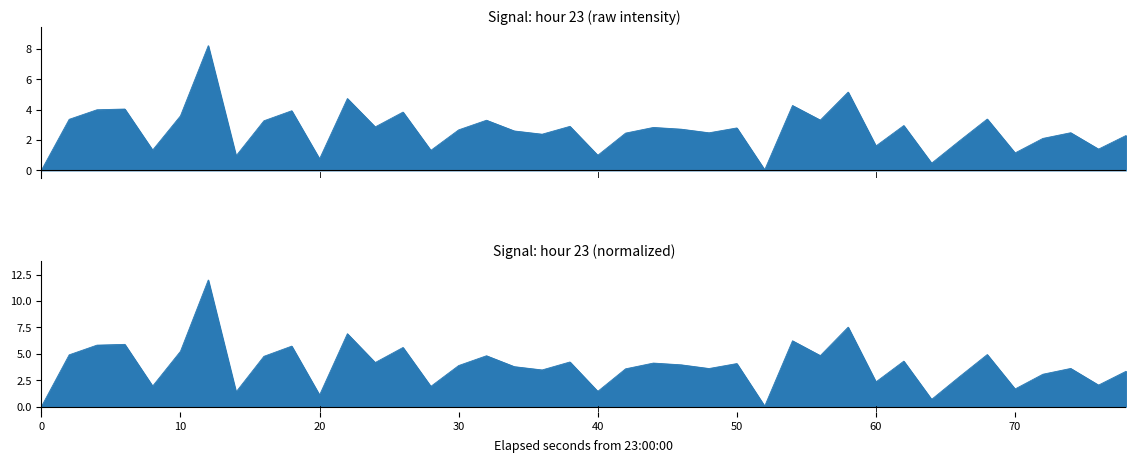

How many distinct data groups are displayed?

1